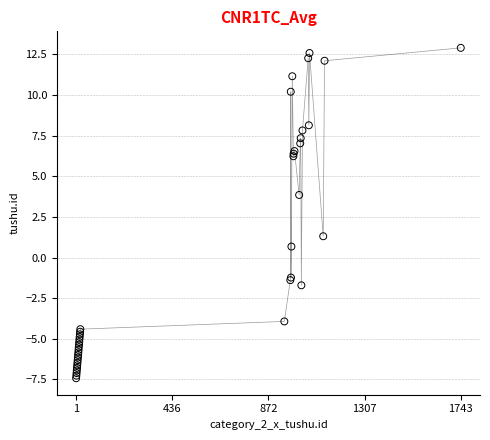

What Y value in the scatter plot is closest to 2?

1.3